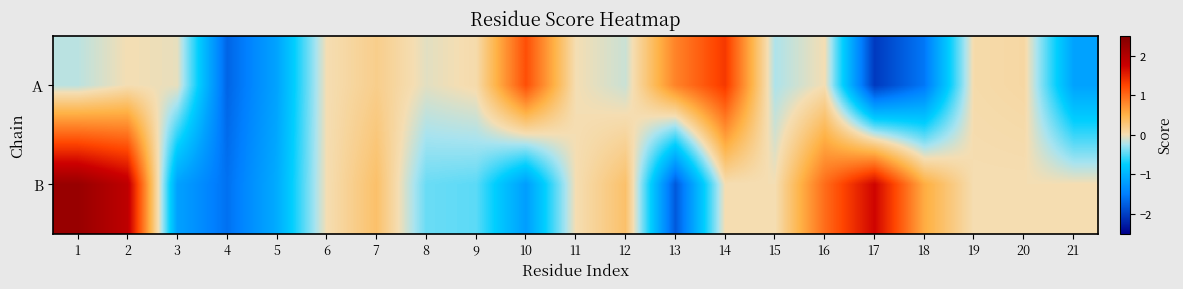

How many distinct data groups are displayed?

2